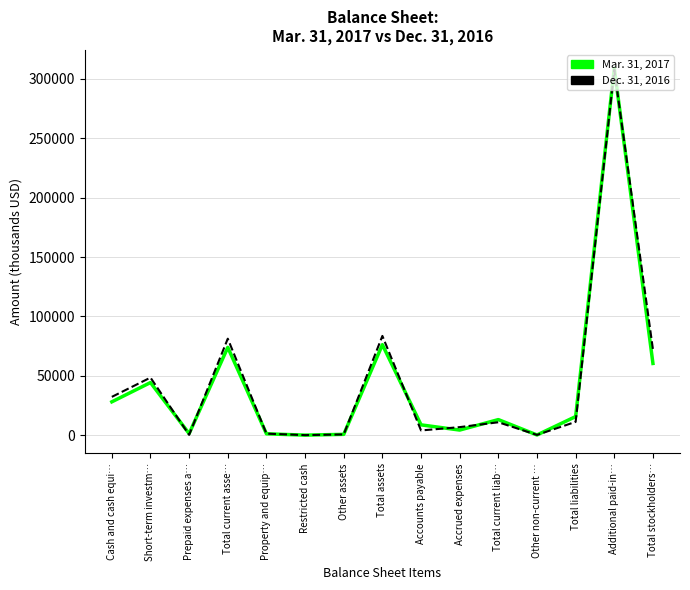

Where is the first local maximum for Dec. 31, 2016?

Short-term investm…